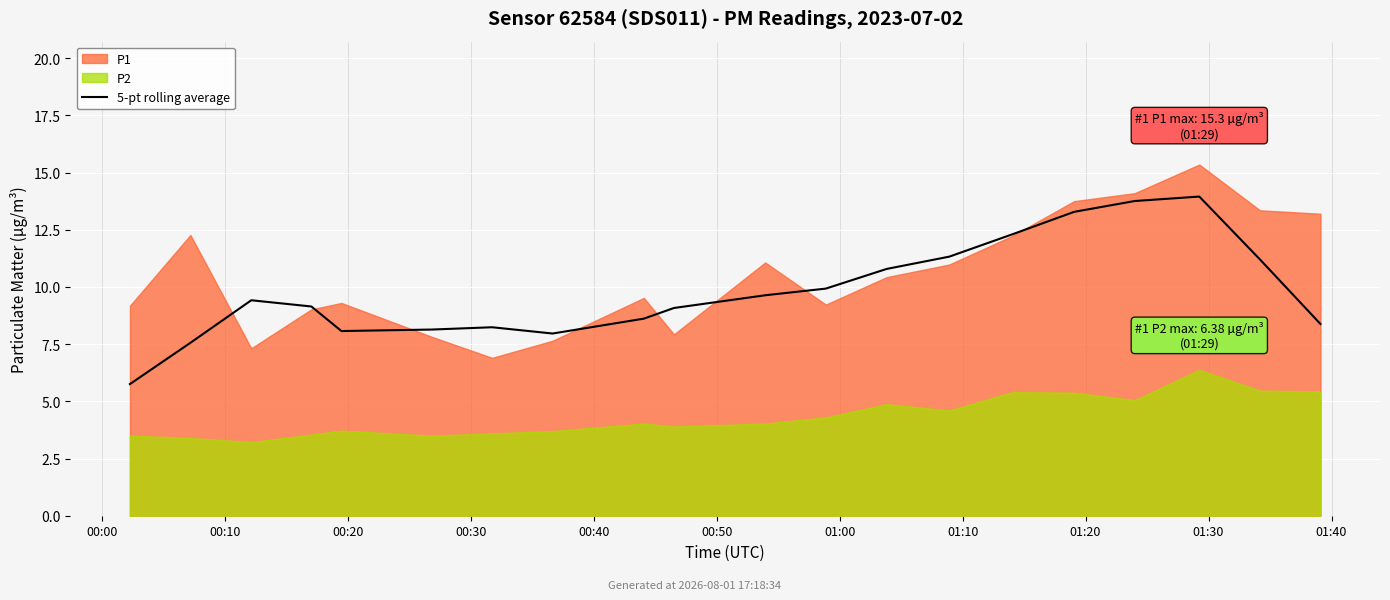

Count the number of categories in the chart.

20